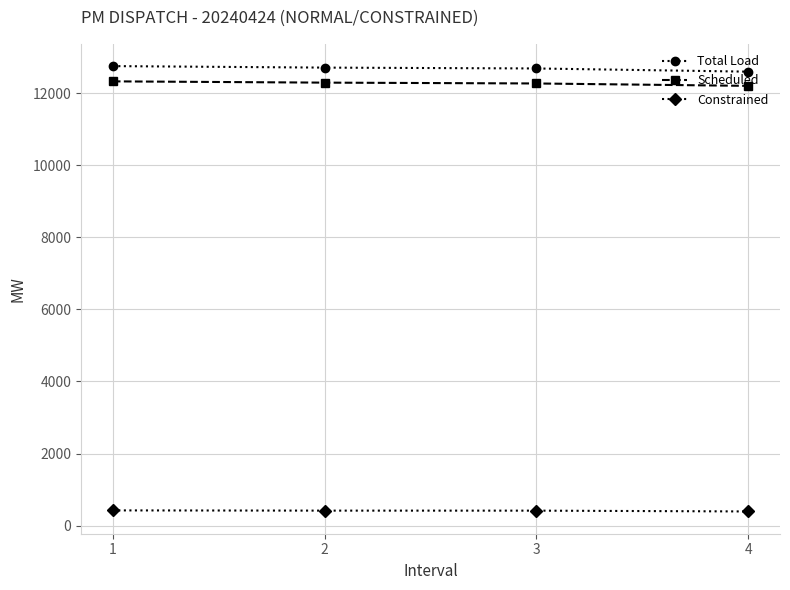

How many series are shown in this chart?

3